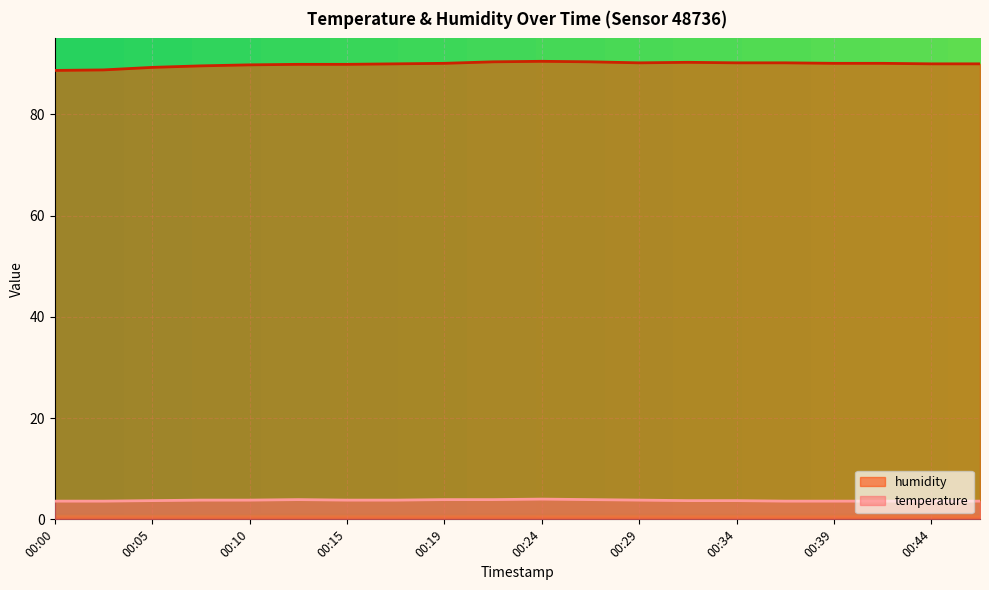

List the labels in order of temperature value, smallest first.

00:00, 00:02, 00:36, 00:39, 00:42, 00:44, 00:46, 00:05, 00:32, 00:34, 00:07, 00:10, 00:15, 00:17, 00:29, 00:12, 00:19, 00:22, 00:27, 00:24